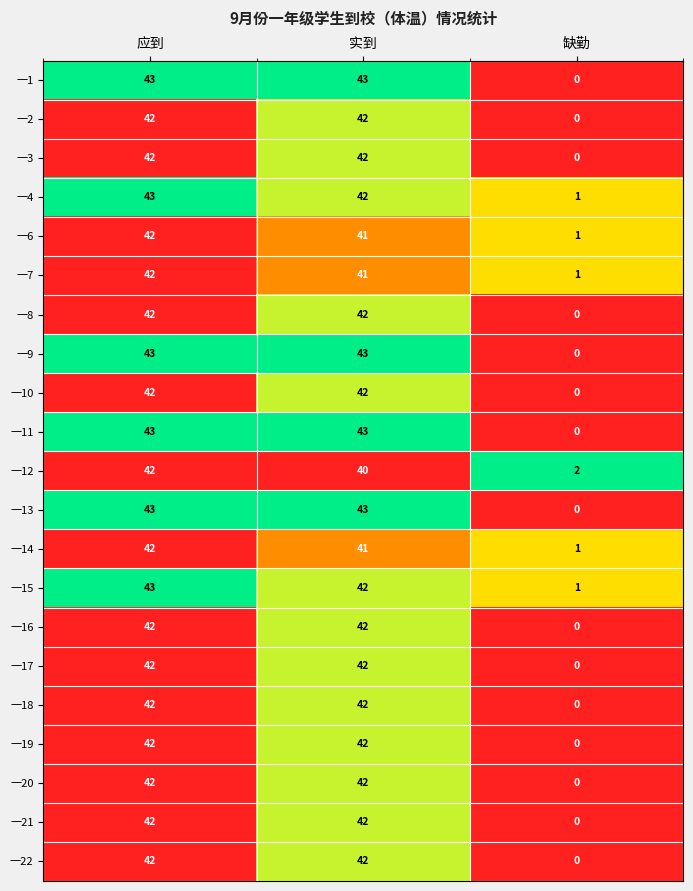

True or false: 一11 has a value of 43 at 实到.

True